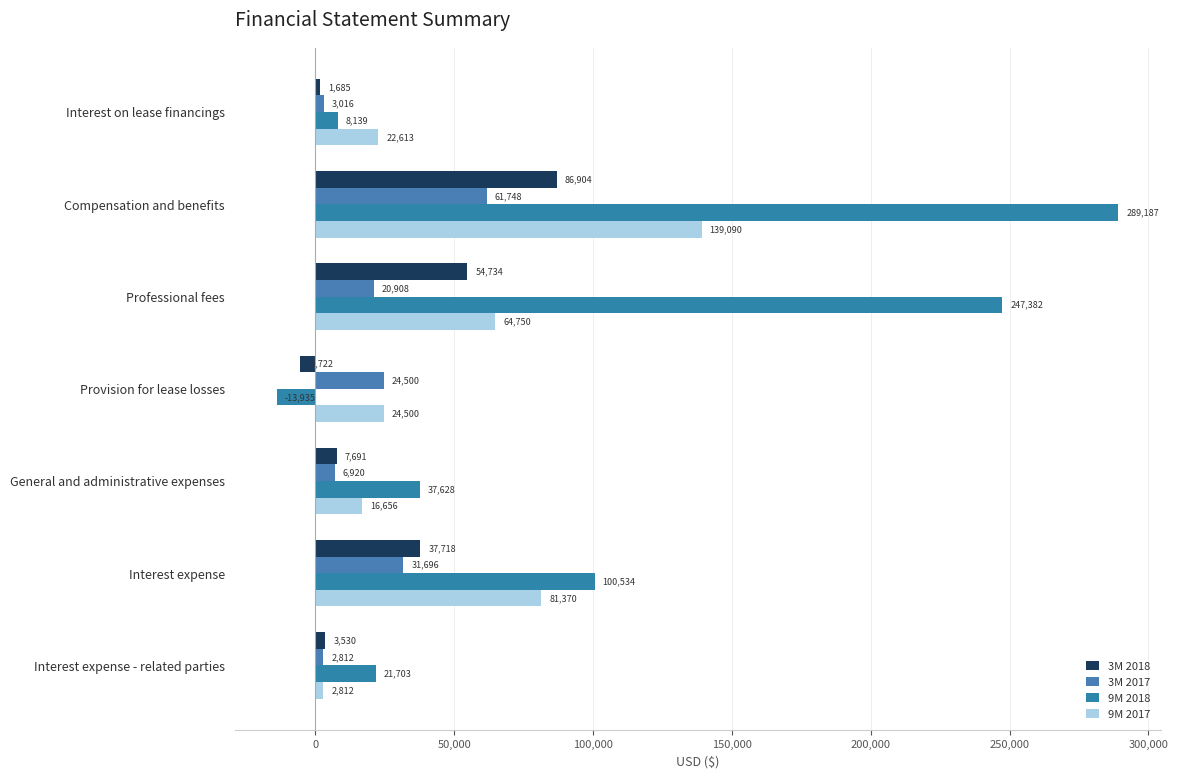

How many values in the 3M 2018 series are below 7691?

3